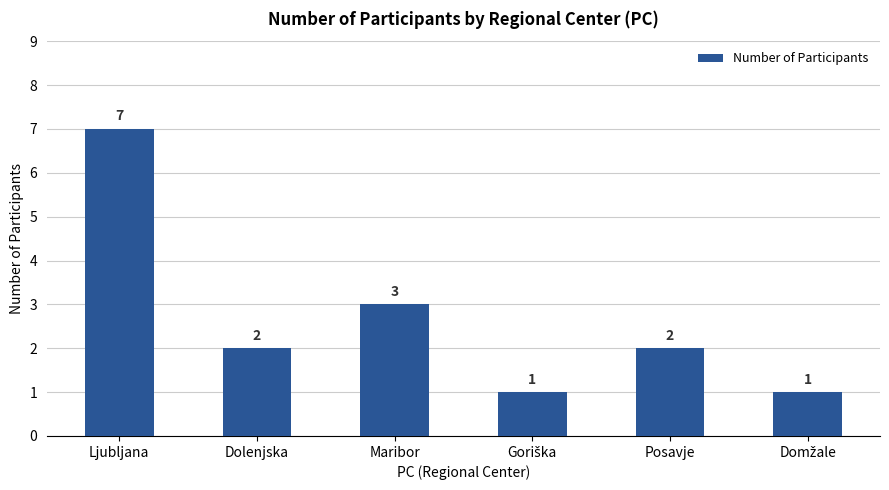

What is the average value?

3